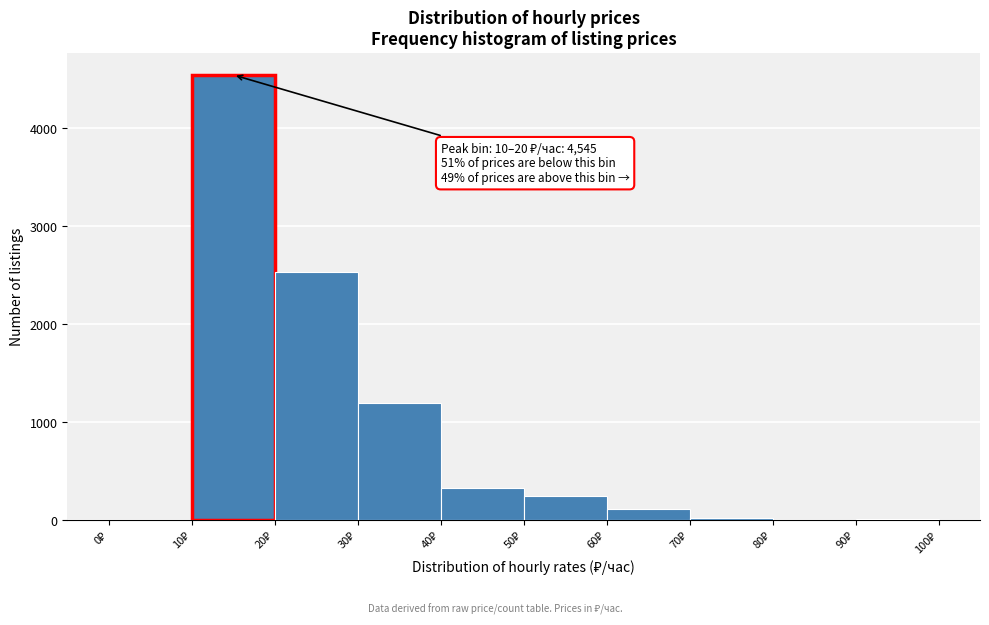

Which range on the x-axis has the tallest bar?

10 to 20